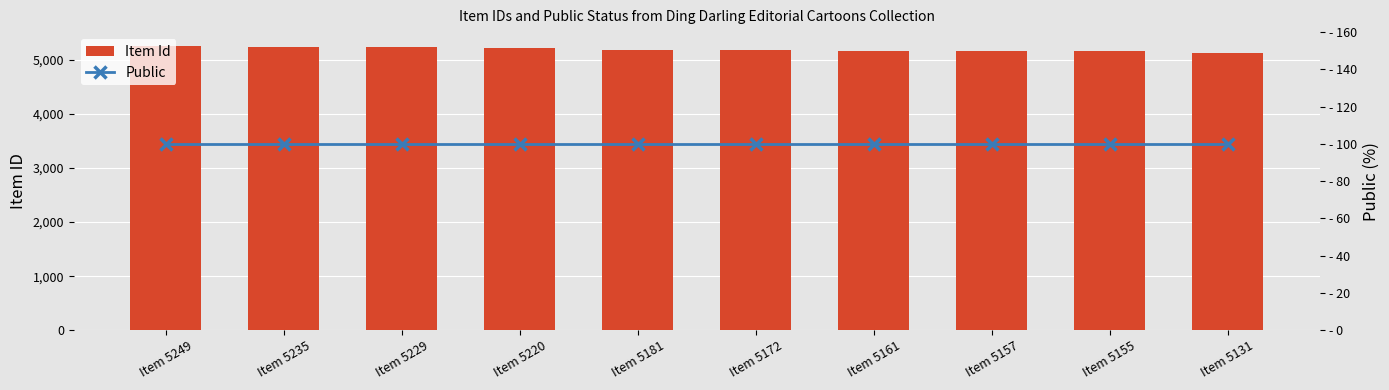

Reading right to left, what are all the values shown in this chart?

Item Id: 5131	5155	5157	5161	5172	5181	5220	5229	5235	5249
Public: 100	100	100	100	100	100	100	100	100	100